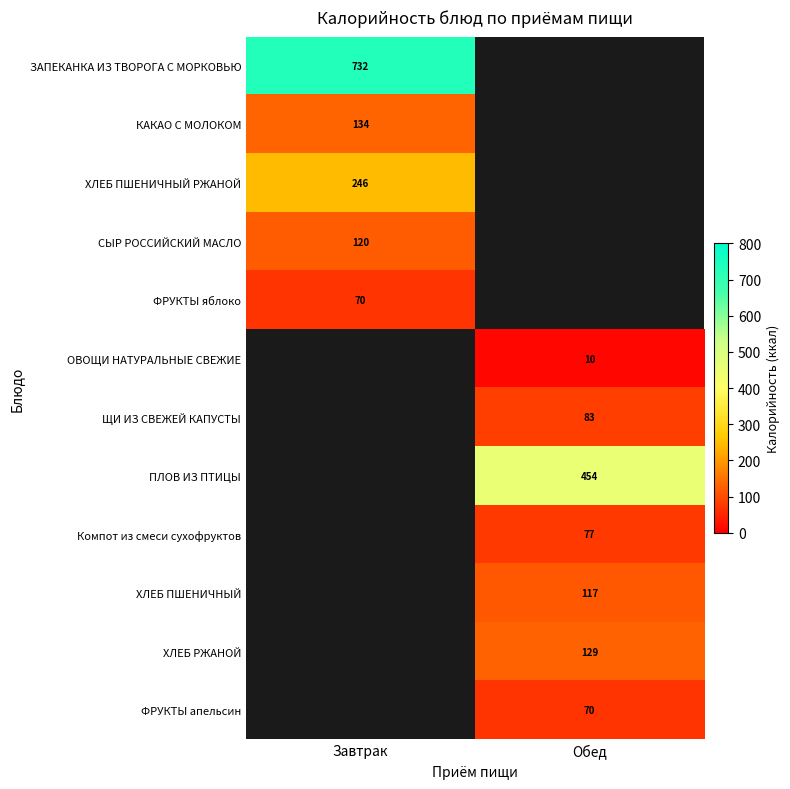

The value of КАКАО С МОЛОКОМ at Завтрак is 134. True or false?

True